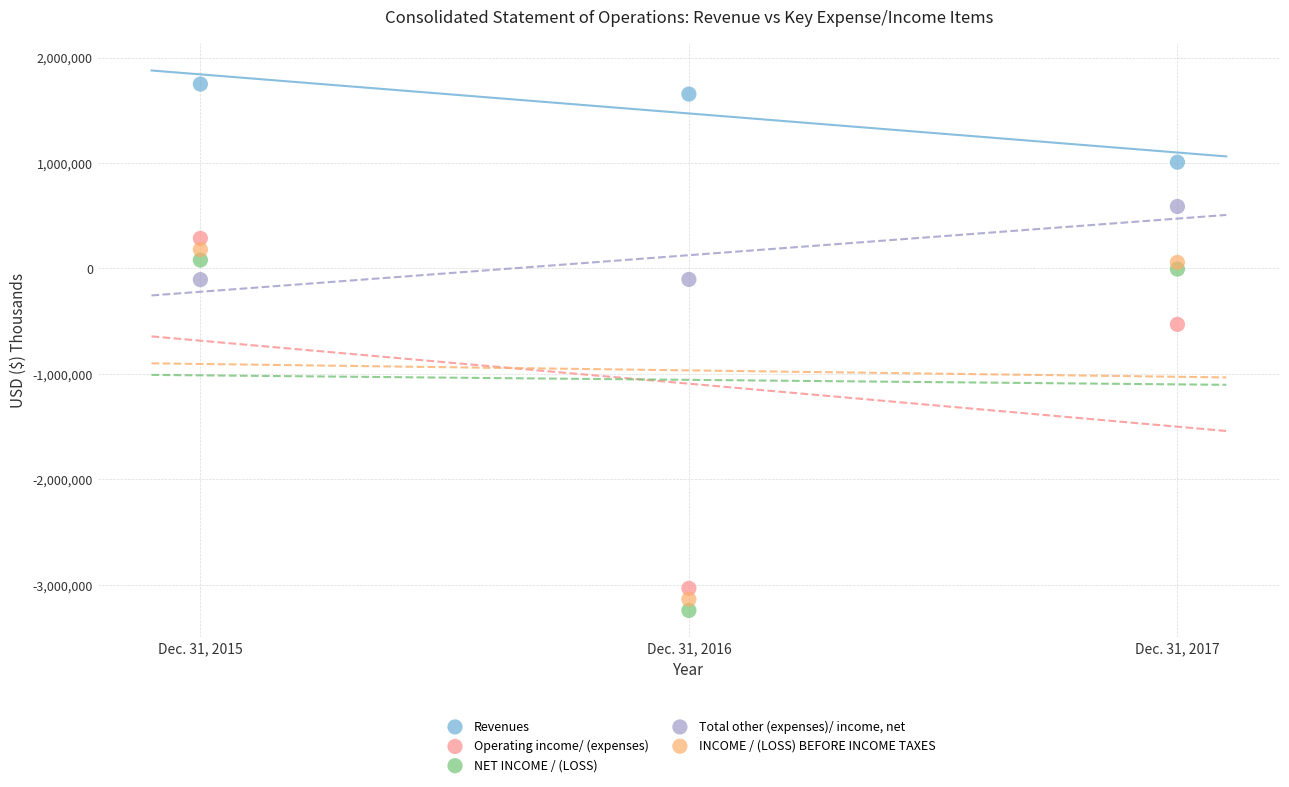

Which series has the widest spread of Y values?

NET INCOME / (LOSS)